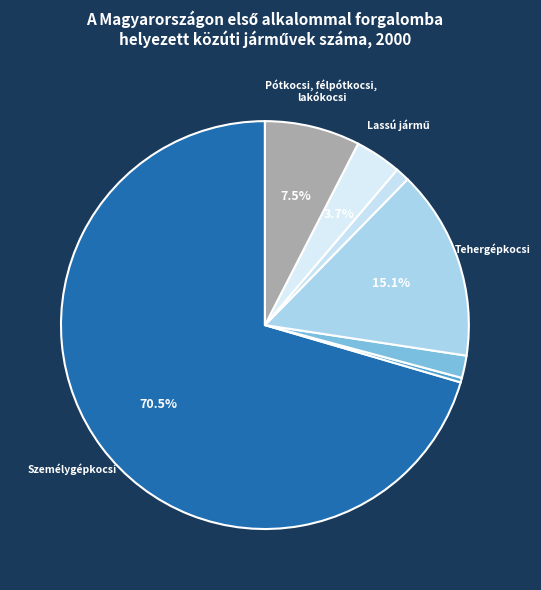

What is the smallest slice in the pie chart?

Autóbusz